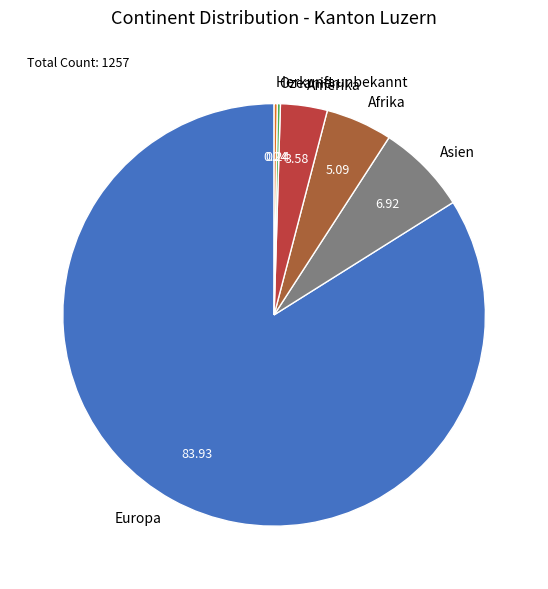

Does Asien account for over 50% of the chart?

No